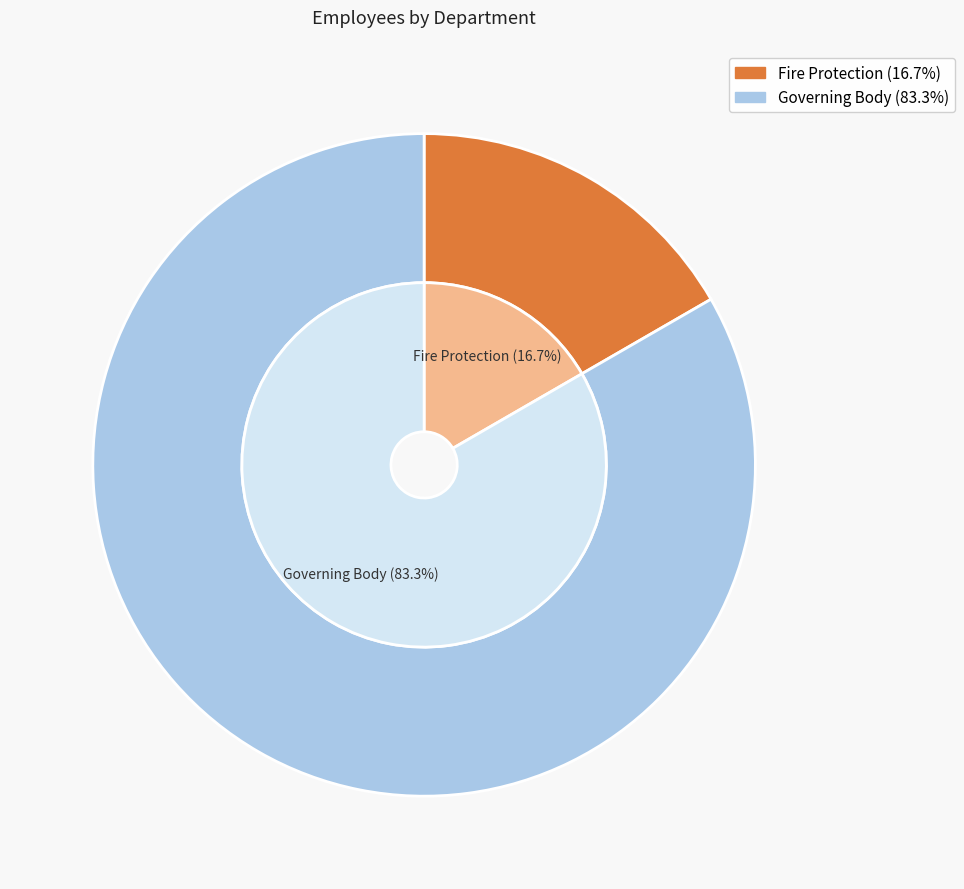

What is the smallest slice in the pie chart?

Fire Protection